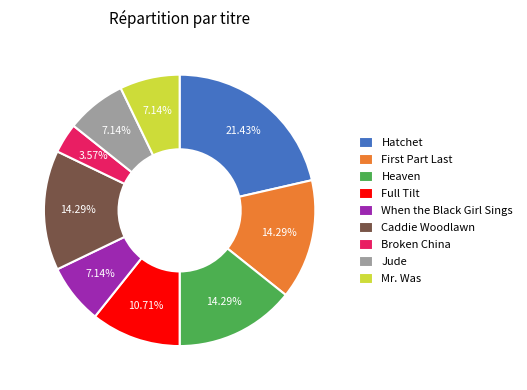

Is Broken China the majority of the pie?

No